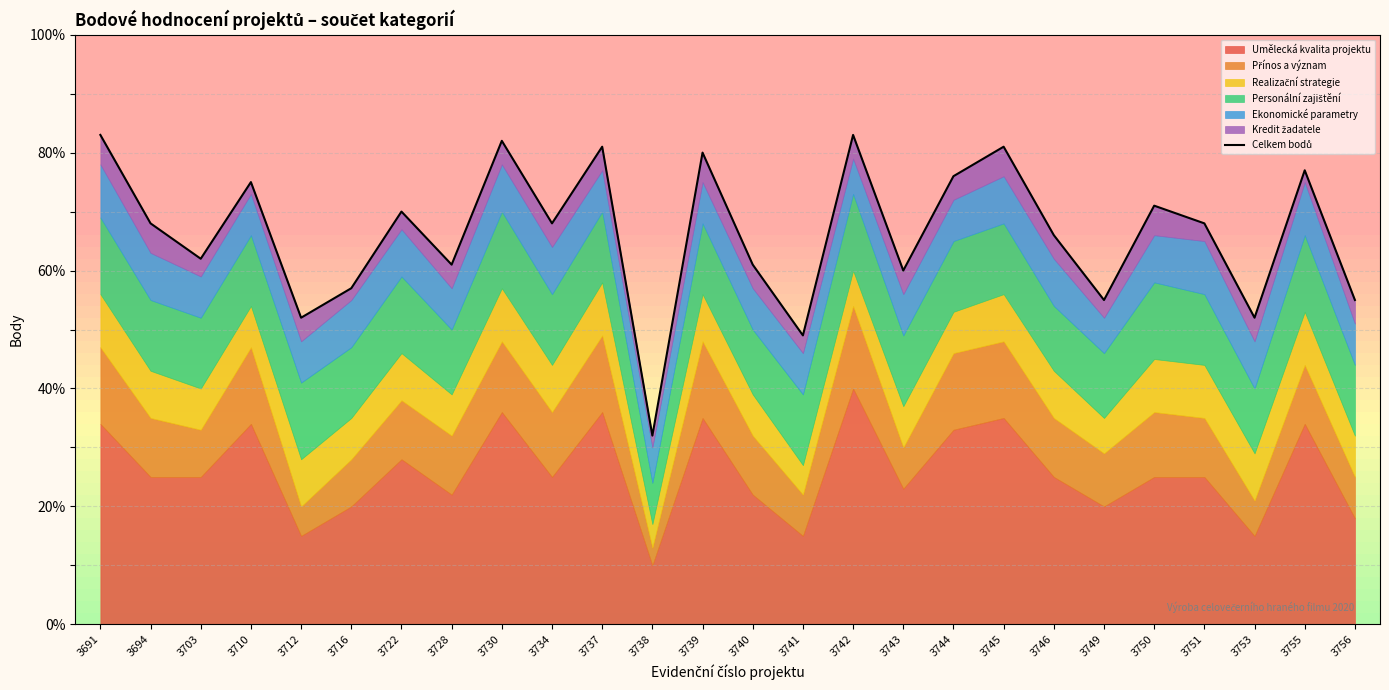

What is the smallest value displayed?

32